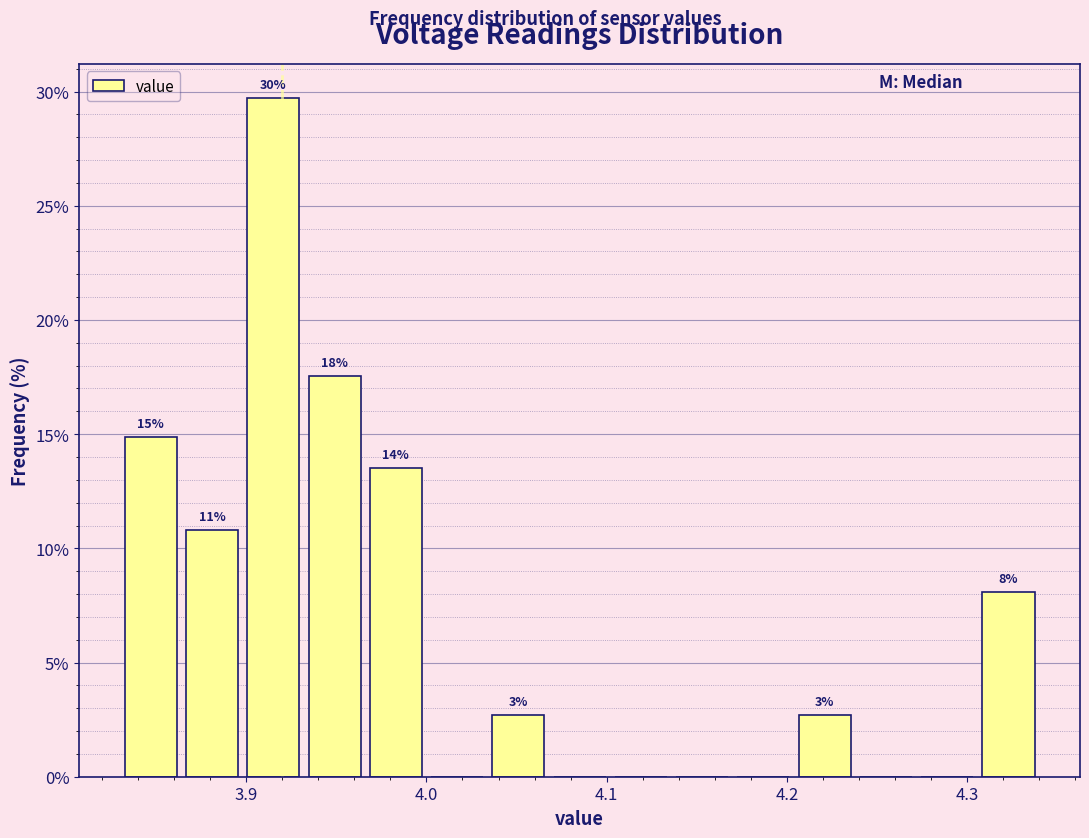

Around what value on the x-axis is the tallest bar? Give the approximate position of its centre, as read against the axis.

3.92